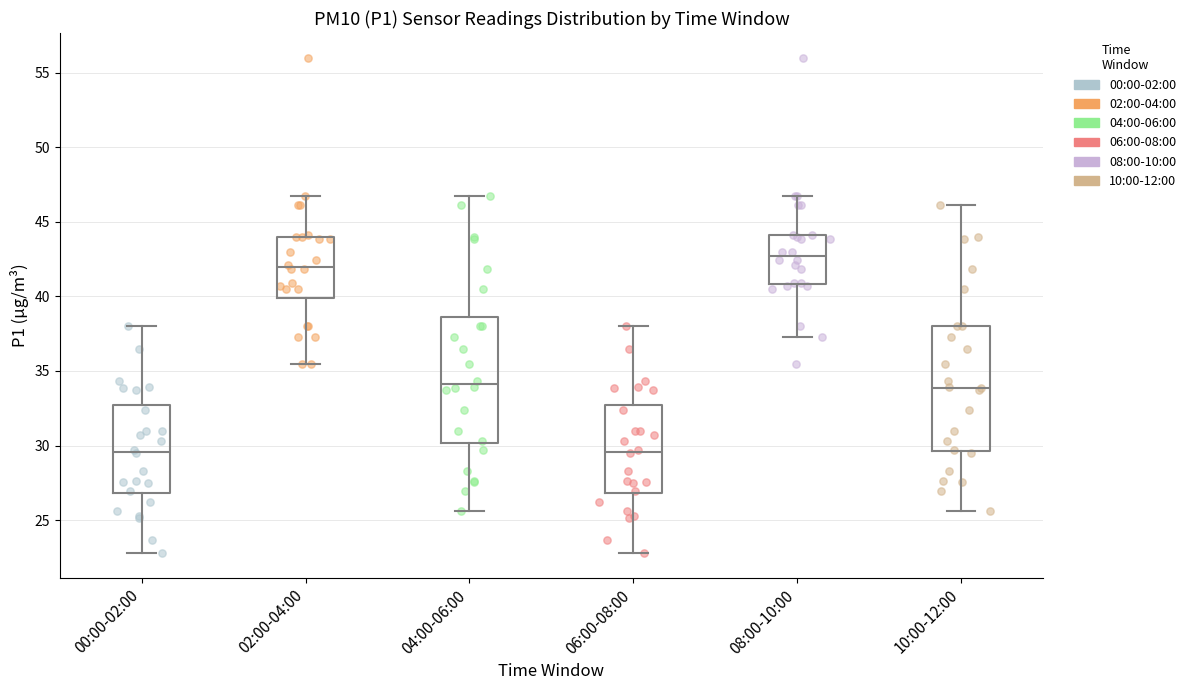

Reading left to right, read every box against the y-axis: the position of its median line, the range the box covers, and the ends of its whiskers. The values are not printed on the chart, so give them approximately, as read against the axis.

00:00-02:00: median 29.5, box 27.0 to 32.5, whiskers 23.0 to 38.0
02:00-04:00: median 42.0, box 40.0 to 44.0, whiskers 35.5 to 46.5
04:00-06:00: median 34.0, box 30.0 to 38.5, whiskers 25.5 to 46.5
06:00-08:00: median 29.5, box 27.0 to 32.5, whiskers 23.0 to 38.0
08:00-10:00: median 42.5, box 41.0 to 44.0, whiskers 37.5 to 46.5
10:00-12:00: median 34.0, box 29.5 to 38.0, whiskers 25.5 to 46.0